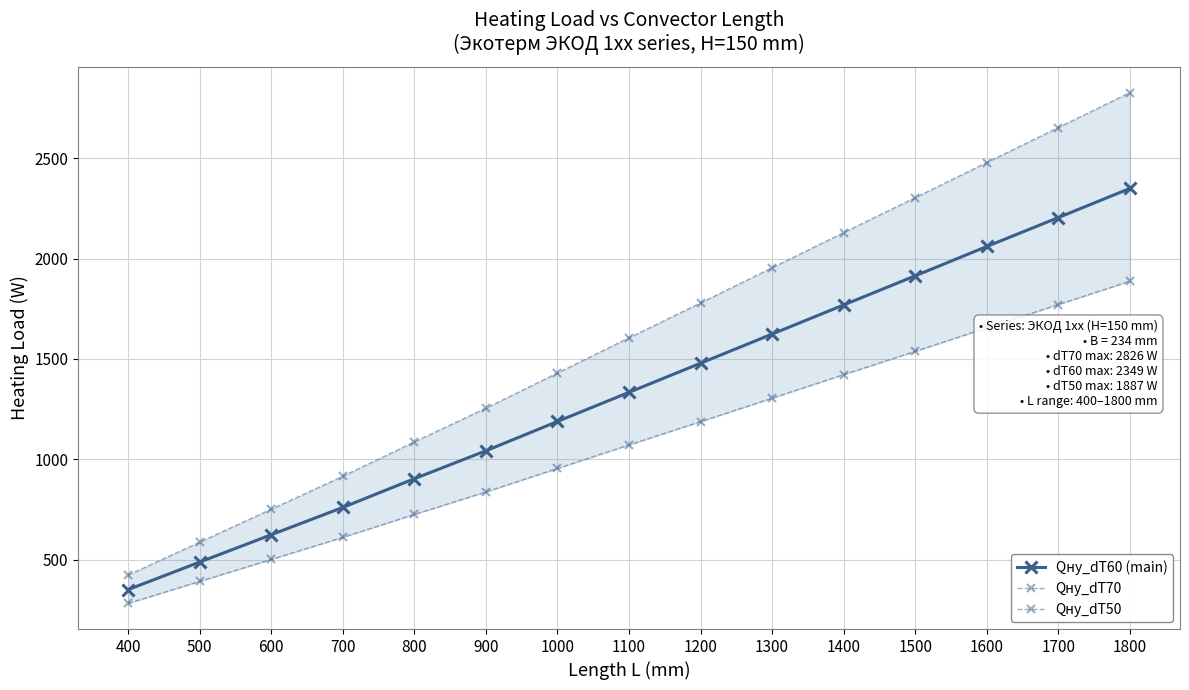

At which label does Qну_dT50 reach its peak?

1800